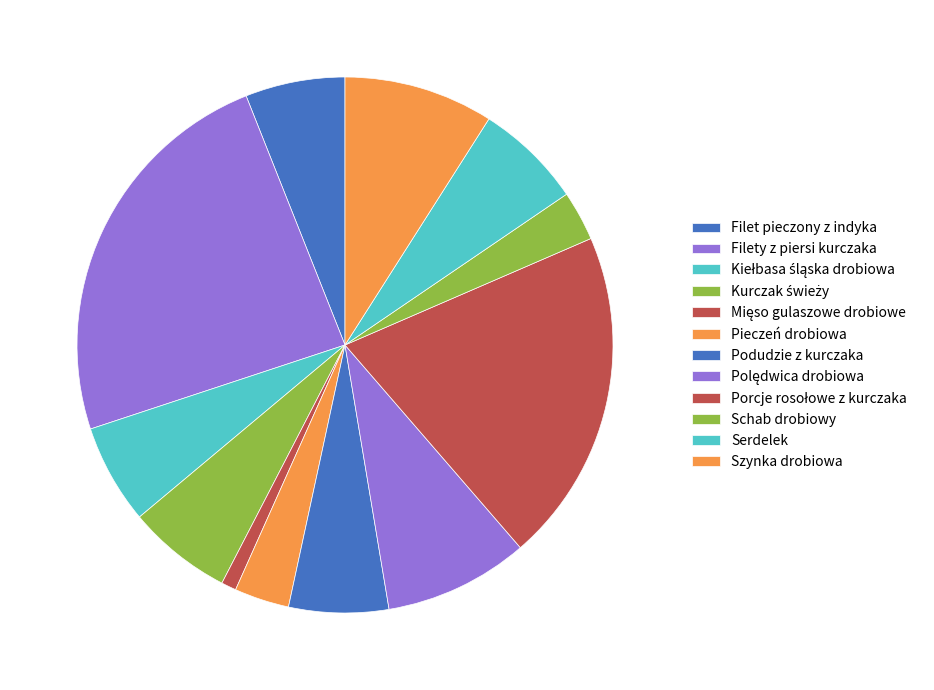

To the nearest percent, what is the difference between the largest and smallest slice percentages?

23%